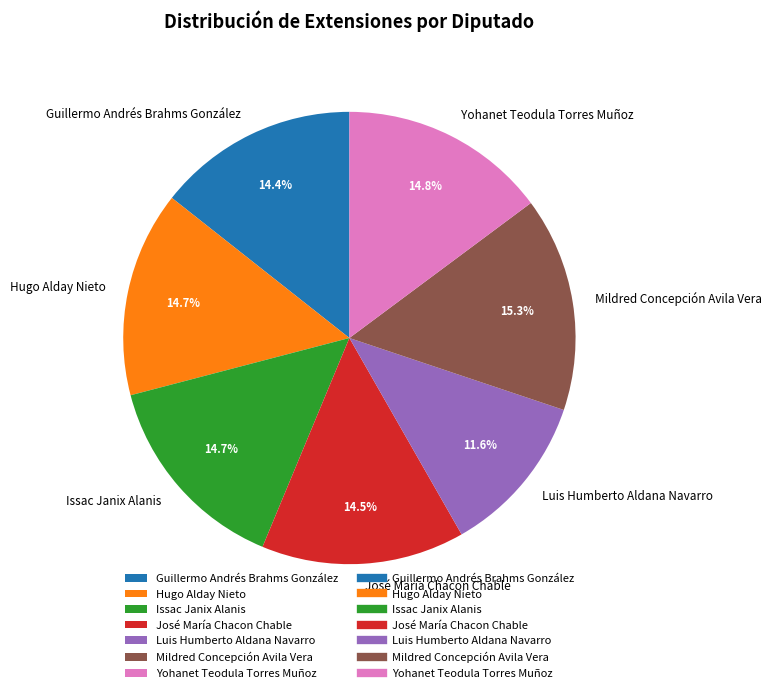

True or false: Guillermo Andrés Brahms González accounts for 9% of the total.

False